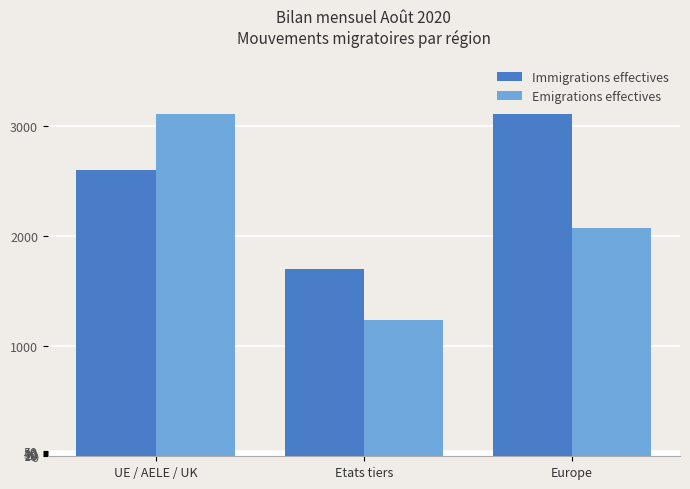

Reading right to left, transcribe all the data shown in this chart.

Immigrations effectives: 3104	1701	2602
Emigrations effectives: 2067	1233	3102